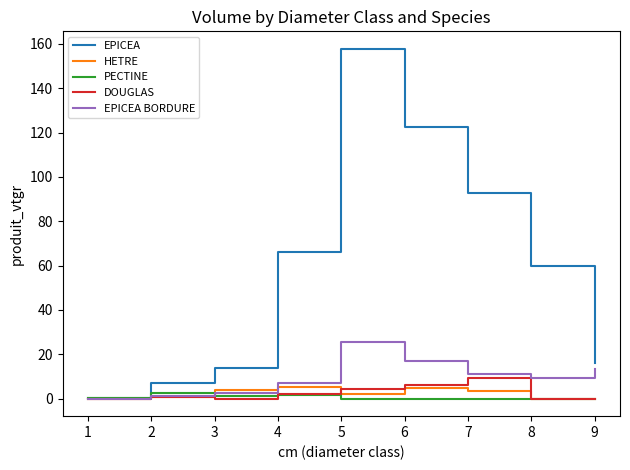

The value of EPICEA BORDURE at 5 is 45.7. True or false?

False